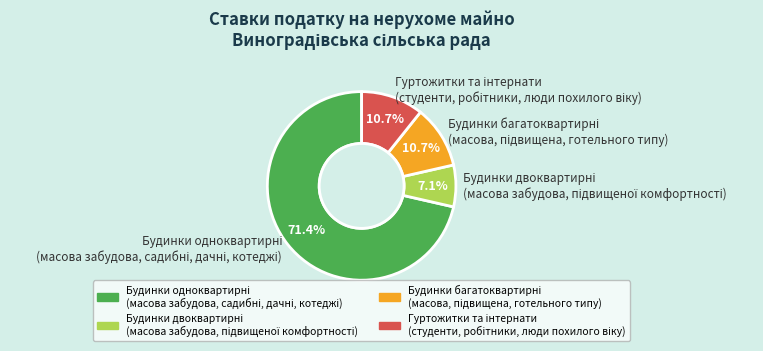

Is there any slice that represents more than half of the pie?

Yes